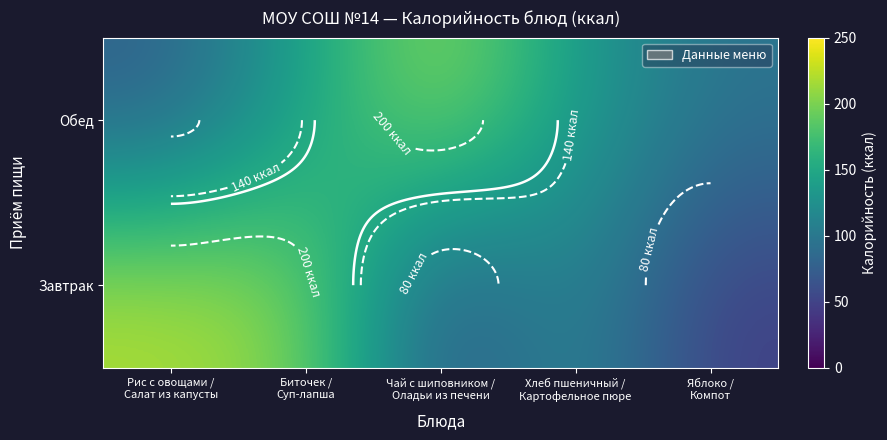

Which series has the widest spread of values?

Завтрак